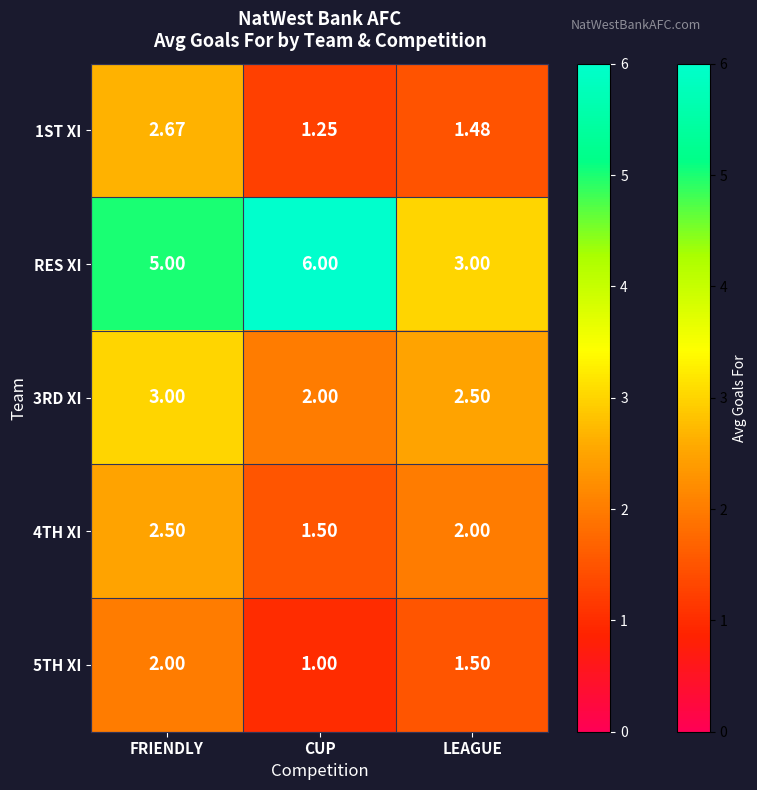

At which label is 5TH XI closest to 1?

CUP